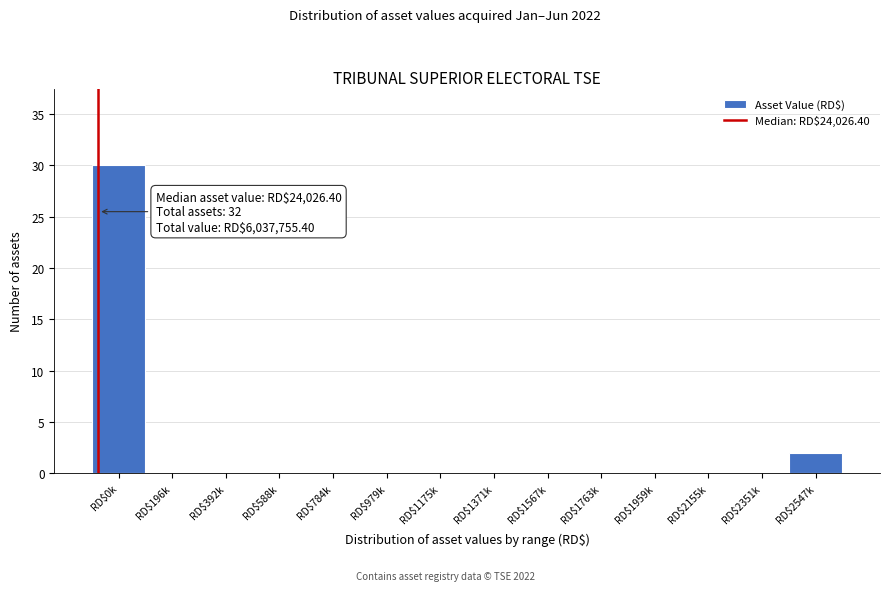

Which label corresponds to the largest value in the chart?

RD$0k